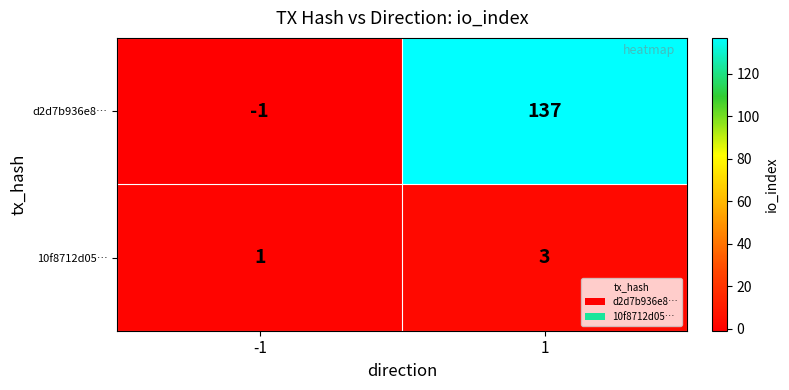

Which series has the largest total across all categories?

d2d7b936e8…